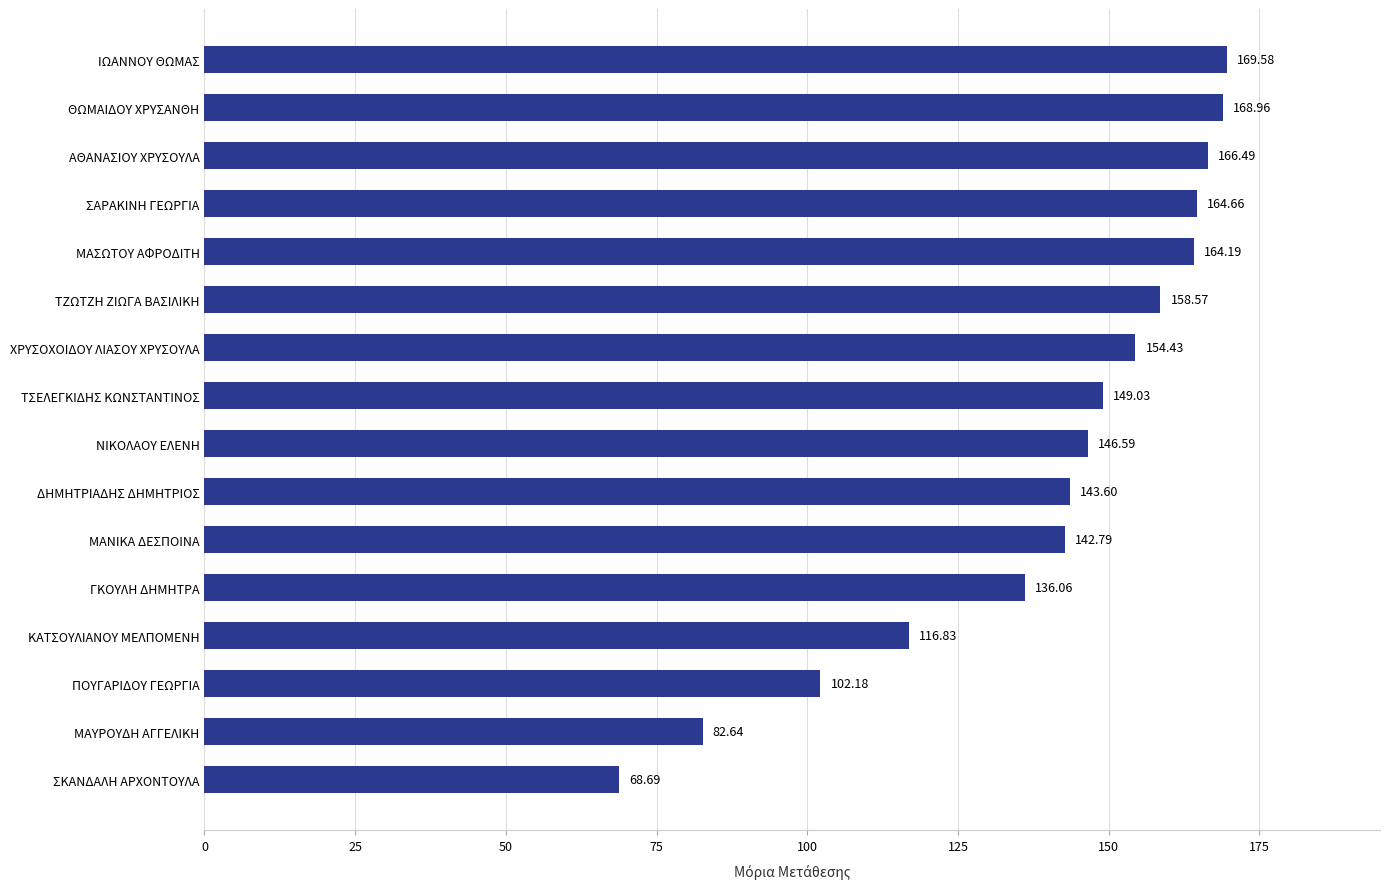

How many categories are shown in the chart?

16